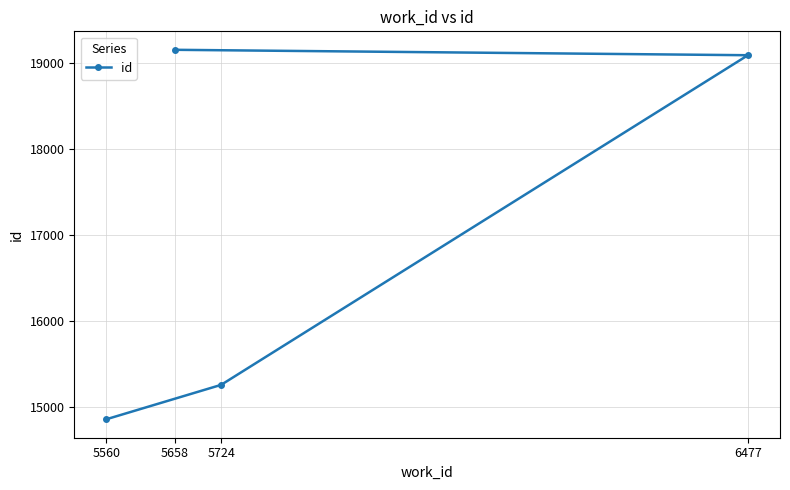

What is the difference between the second highest and second lowest values?

3835